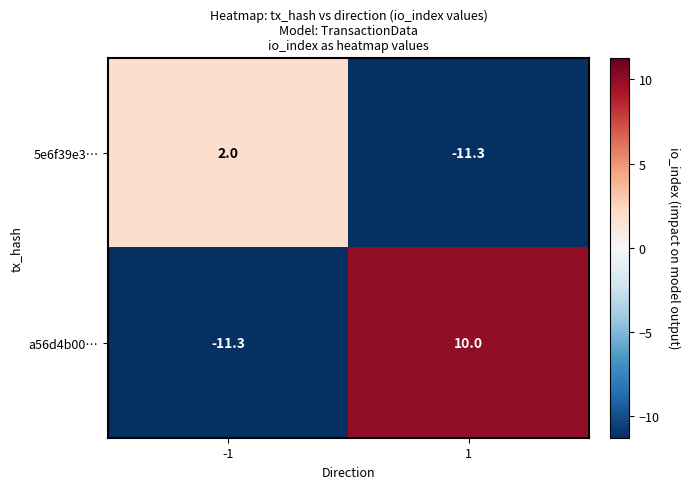

Reading left to right, what are all the values shown in this chart?

5e6f39e3…: -1=2.0	1=-11.3
a56d4b00…: -1=-11.3	1=10.0